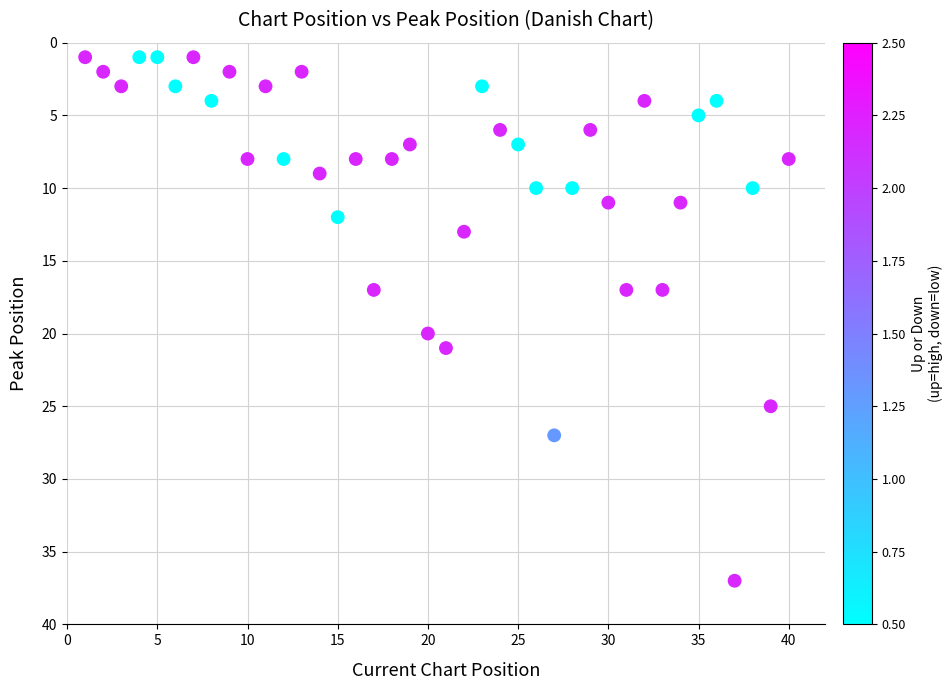

What Y value in the scatter plot is closest to 19?

20